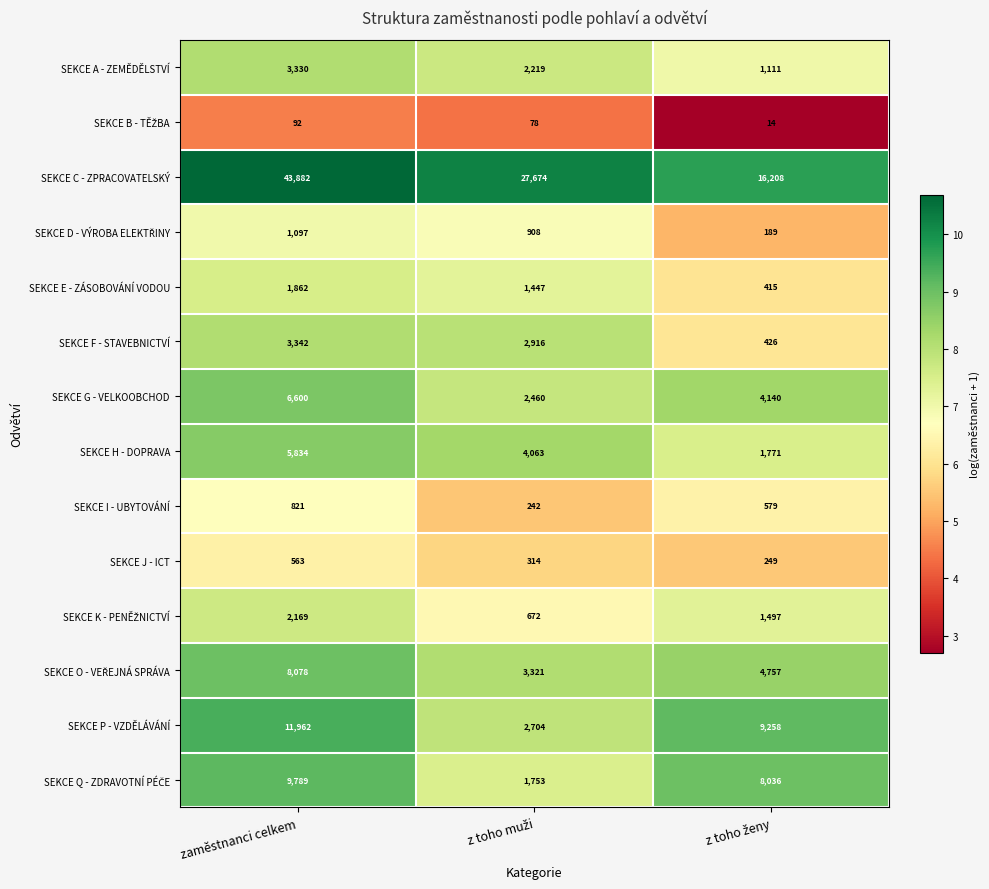

The SEKCE G - VELKOOBCHOD series shows 11054 at zaměstnanci celkem. True or false?

False